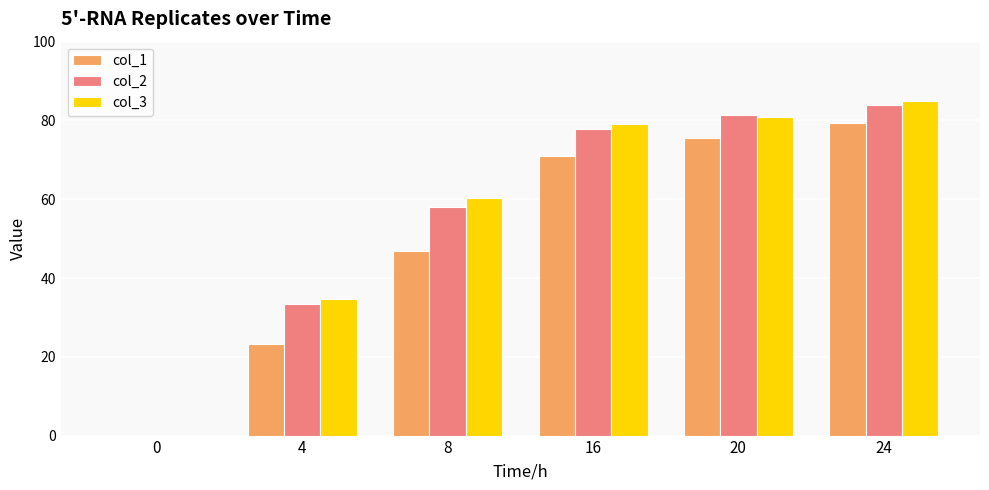

Is it true that col_1 equals 75.7 at 20?

True